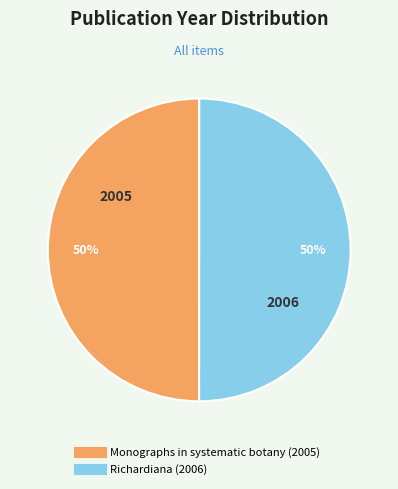

How many slices are in this pie chart?

2